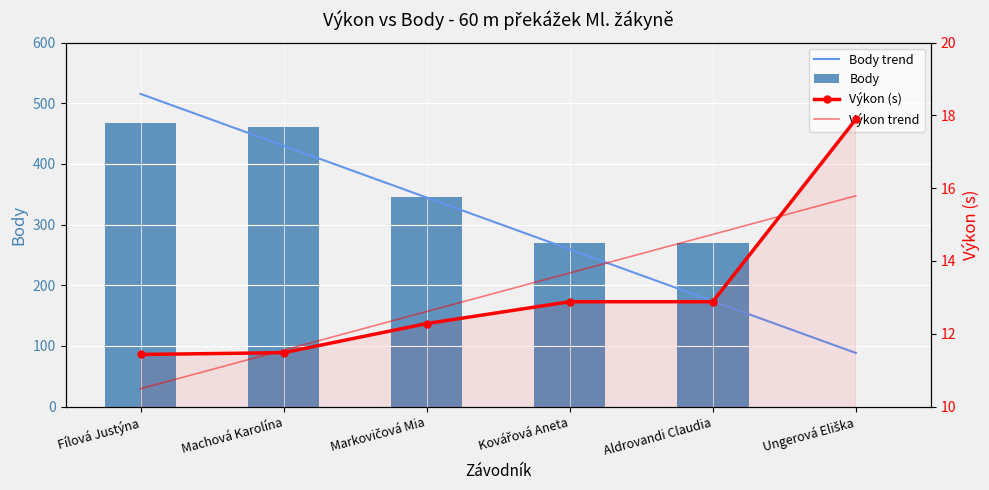

At Ungerová Eliška, list the series in order from largest to smallest.

Body trend, Výkon (s), Výkon trend, Body